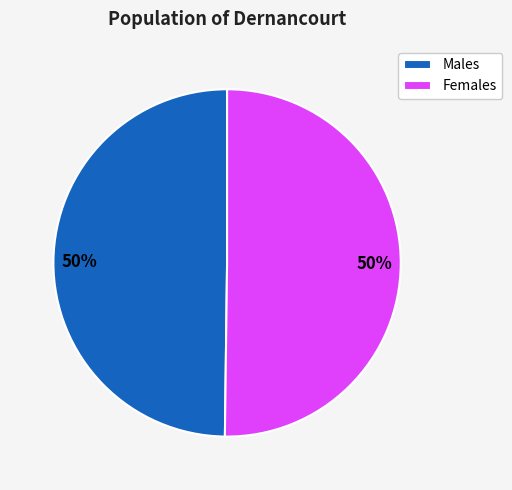

What is the ratio of the value at Females to the value at Males?

1.0